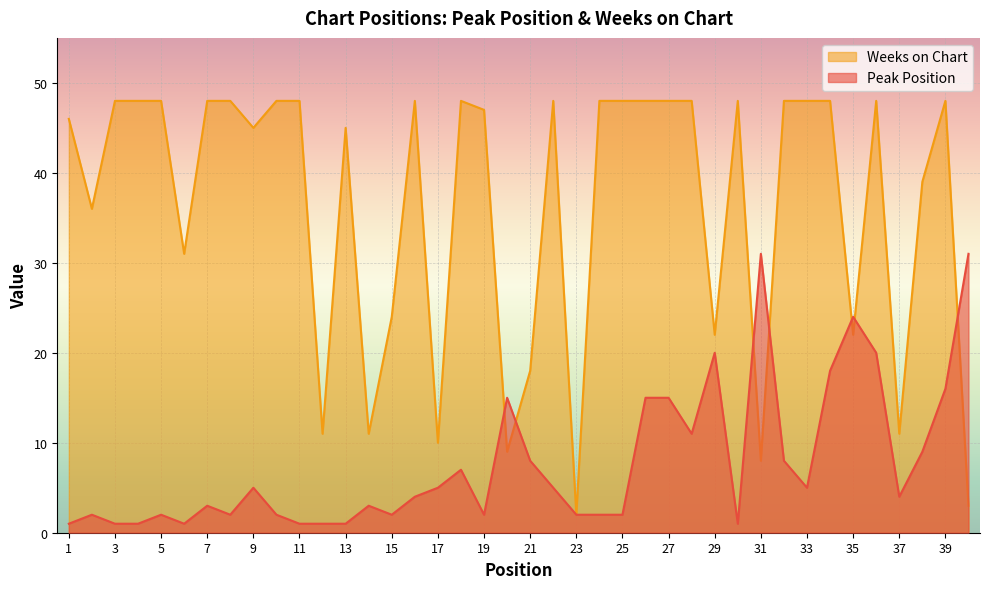

Which series ends up on top after the final intersection of Weeks on Chart and Peak Position?

Peak Position